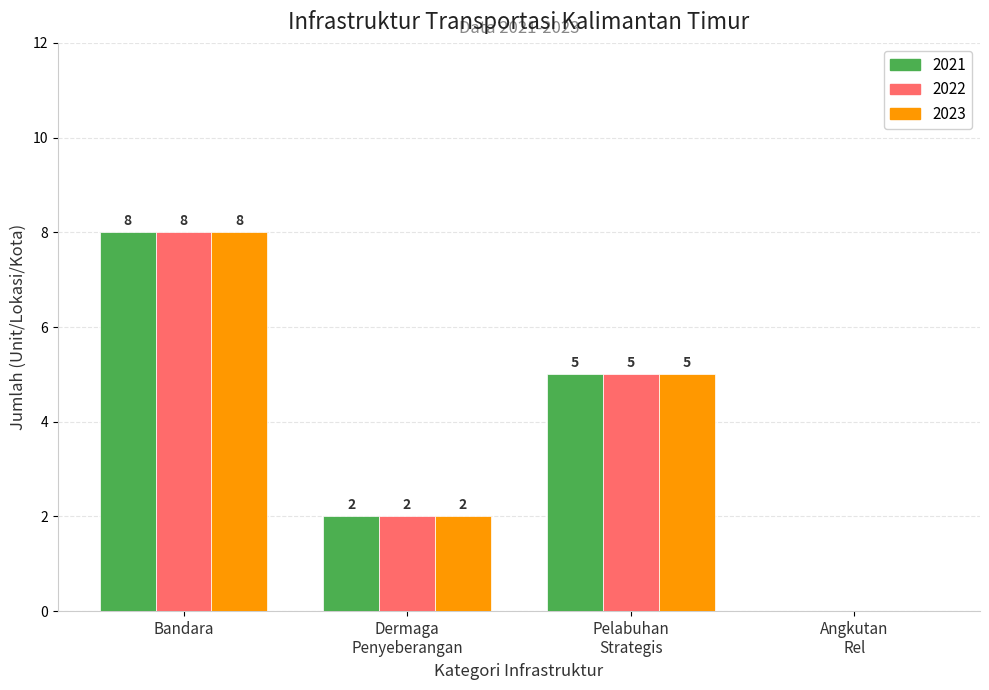

Where does the 2021 series first go above 5?

Bandara